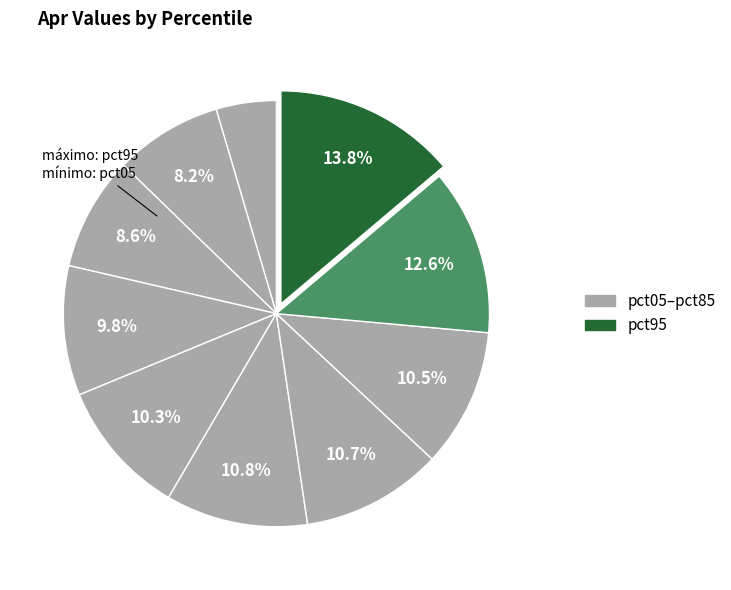

Count the number of slices in the pie.

10